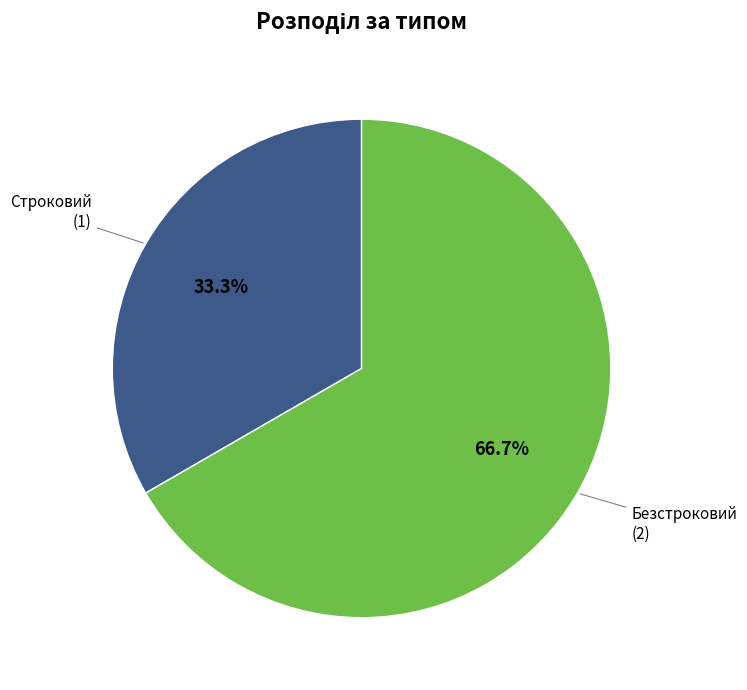

Is the sum of Строковий and Безстроковий greater than half?

Yes